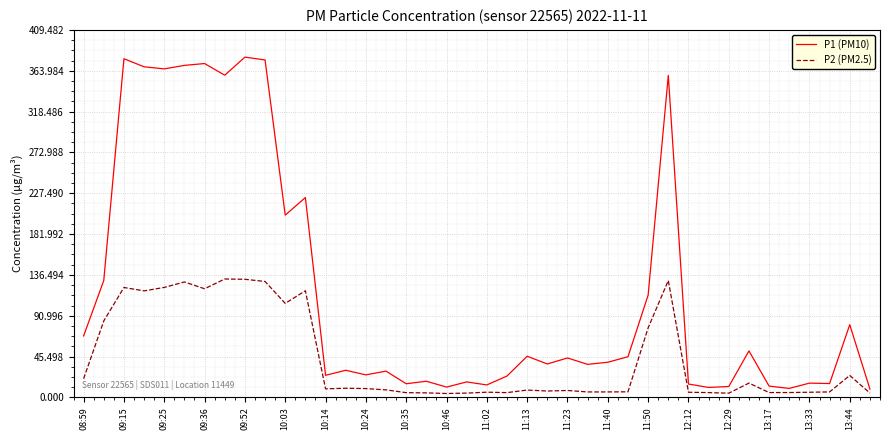

Which series has the widest spread of values?

P1 (PM10)